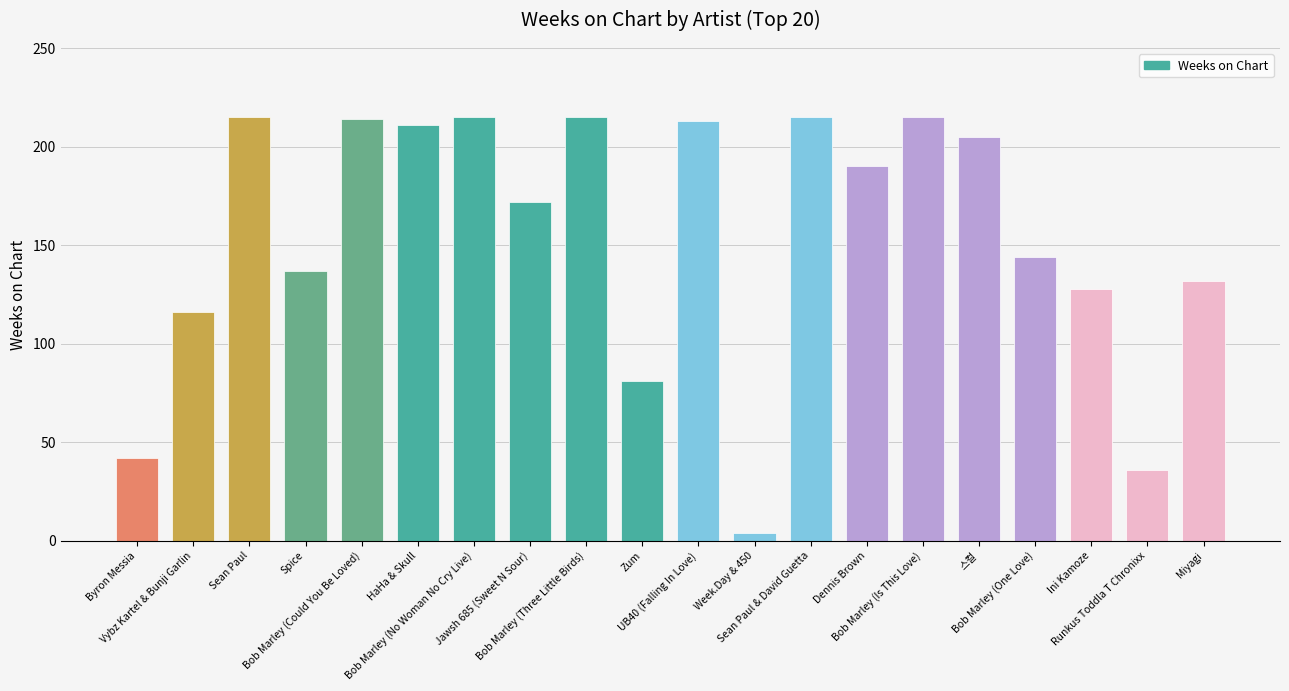

Is it true that the value at Bob Marley (Could You Be Loved) is 116?

False